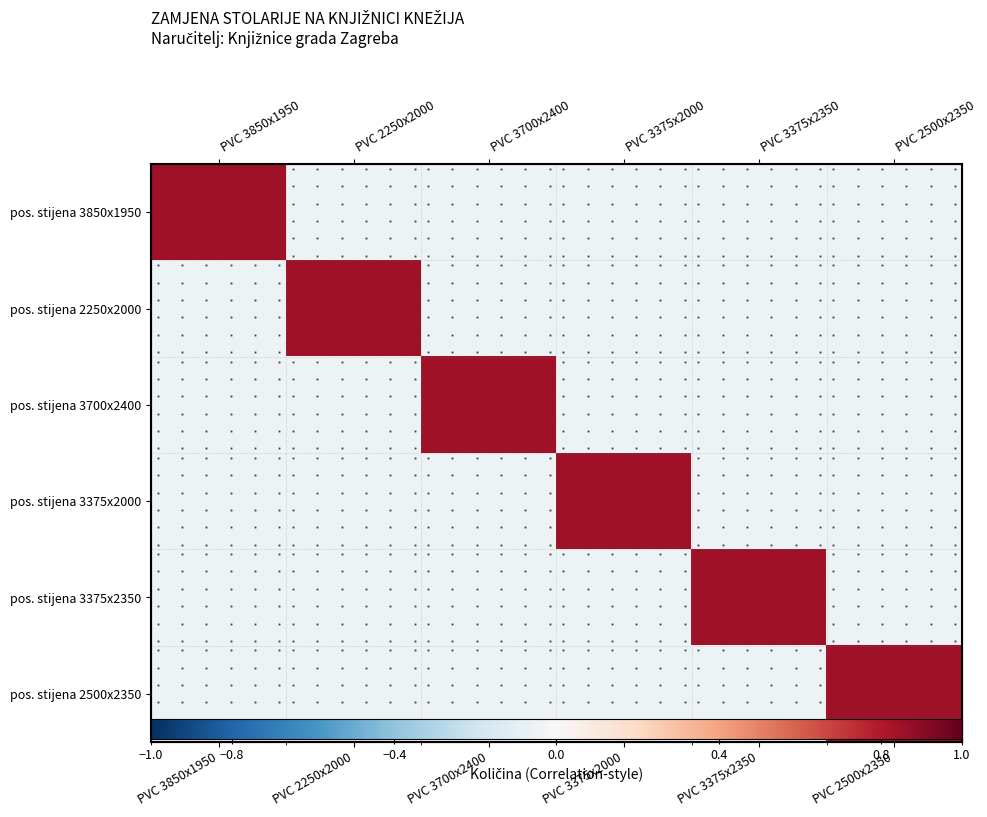

What value does the pos. stijena 3850x1950 series have at PVC 3700x2400?

-0.1